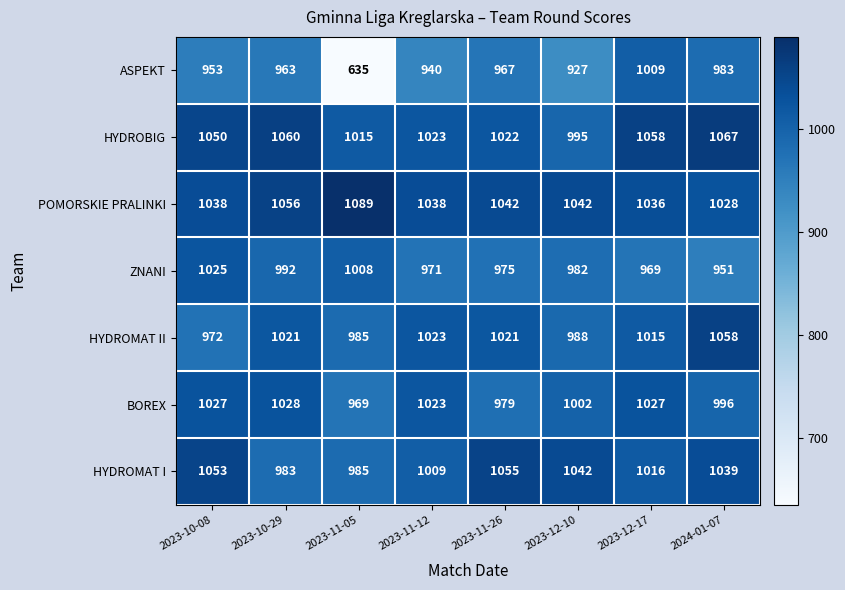

The value of ZNANI at 2023-12-10 is 604. True or false?

False